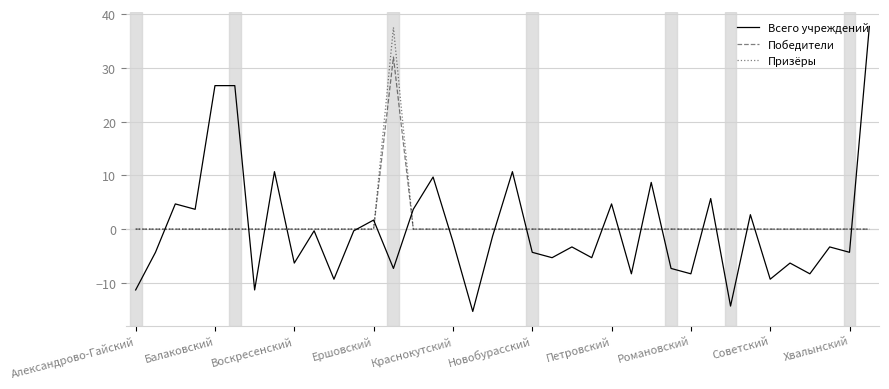

Is this an area chart (filled region under the line)?

No